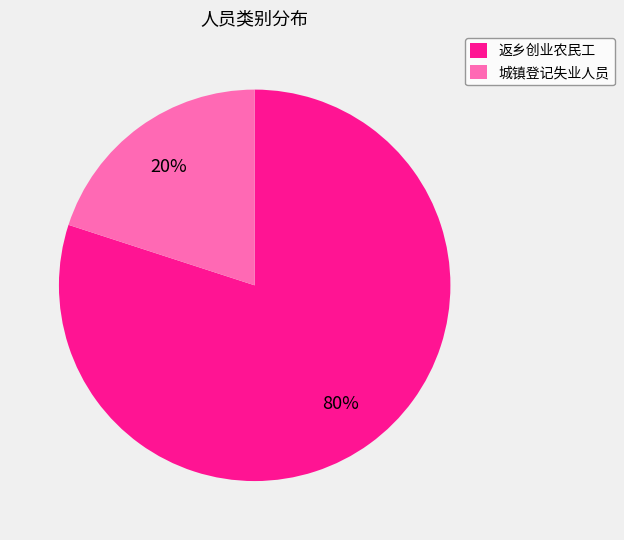

Do 城镇登记失业人员 and 返乡创业农民工 together represent more than half of the pie?

Yes